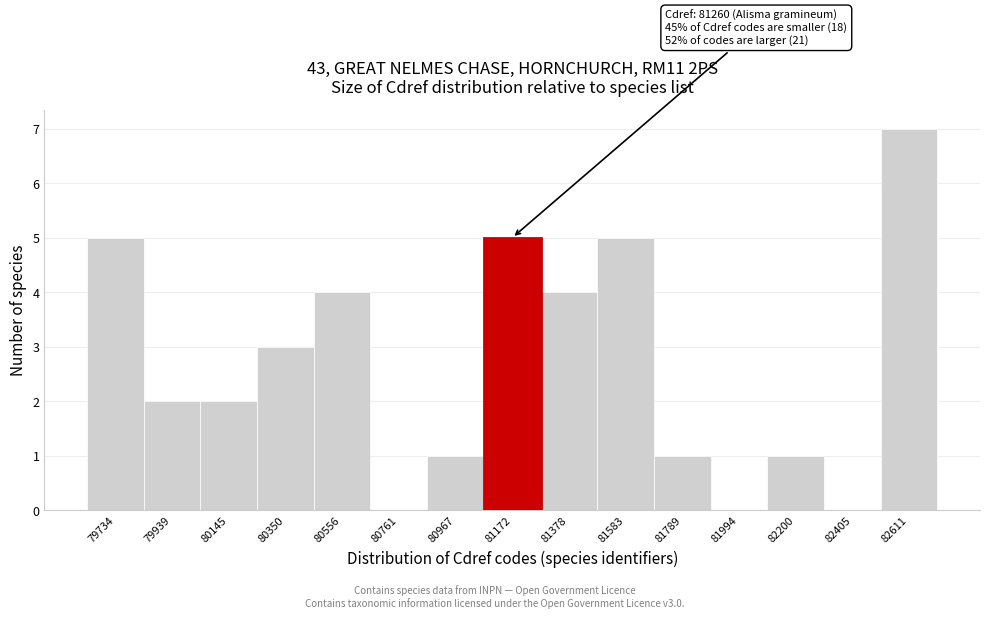

Reading right to left, list all the values displayed in this chart.

82611=7	82405=0	82200=1	81994=0	81789=1	81583=5	81378=4	81172=5	80967=1	80761=0	80556=4	80350=3	80145=2	79939=2	79734=5